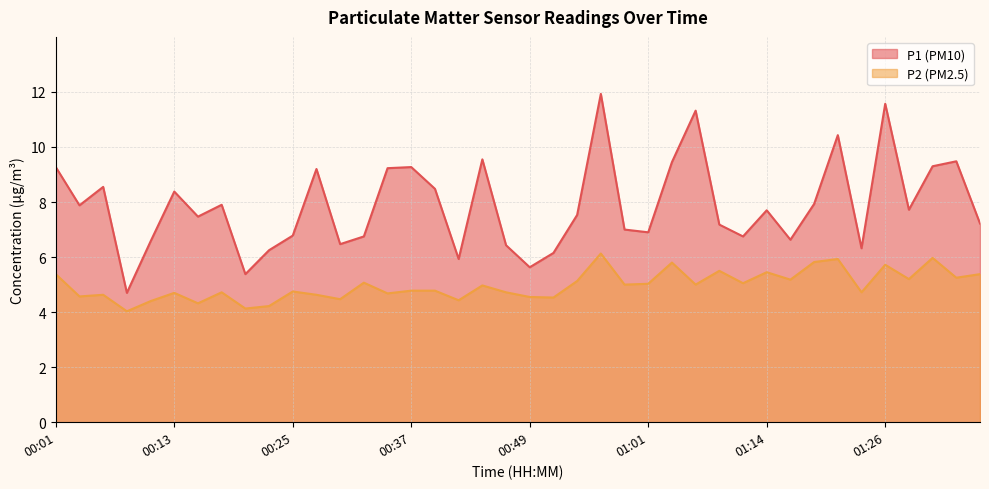

Read the P2 value at 01:28.

5.2